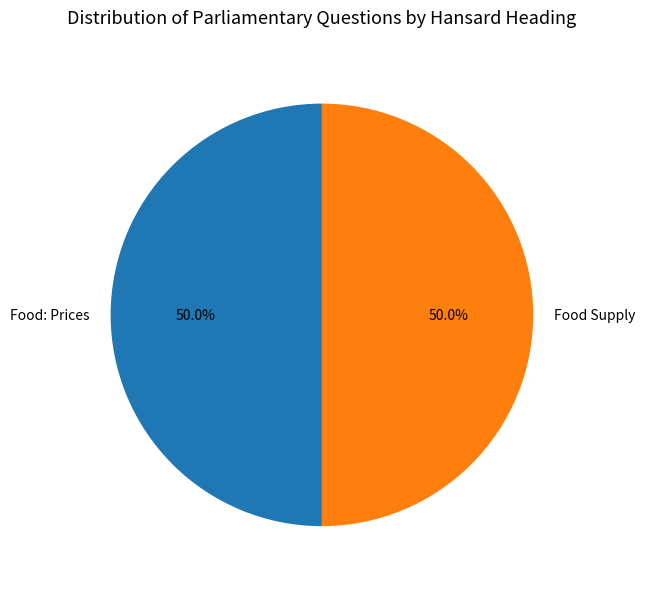

How many segments does this pie chart have?

2